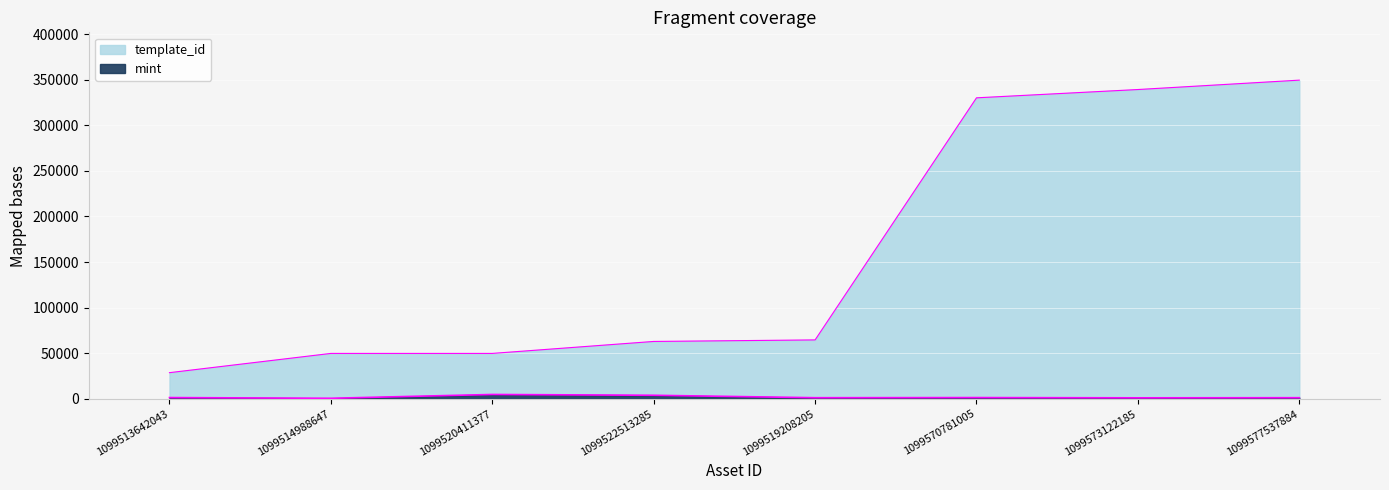

Is it true that template_id equals 64660 at 1099519208205?

True